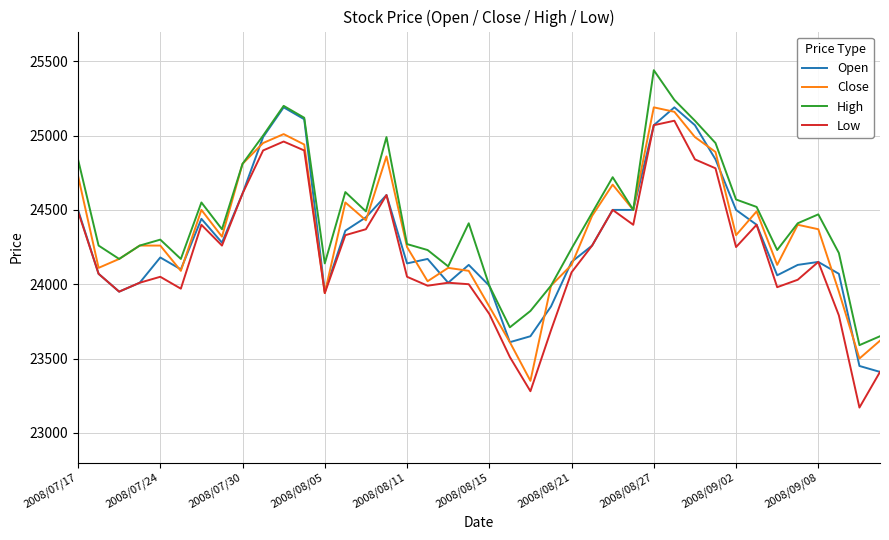

What is the lowest value of the High series?

23590